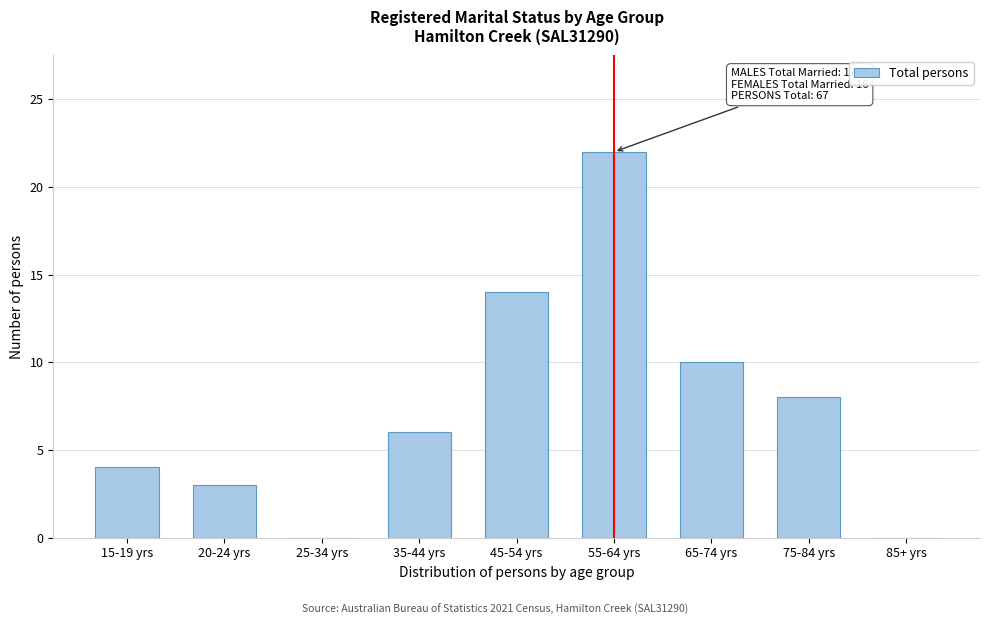

Reading left to right, what are all the values shown in this chart?

15-19 yrs=4	20-24 yrs=3	25-34 yrs=0	35-44 yrs=6	45-54 yrs=14	55-64 yrs=22	65-74 yrs=10	75-84 yrs=8	85+ yrs=0